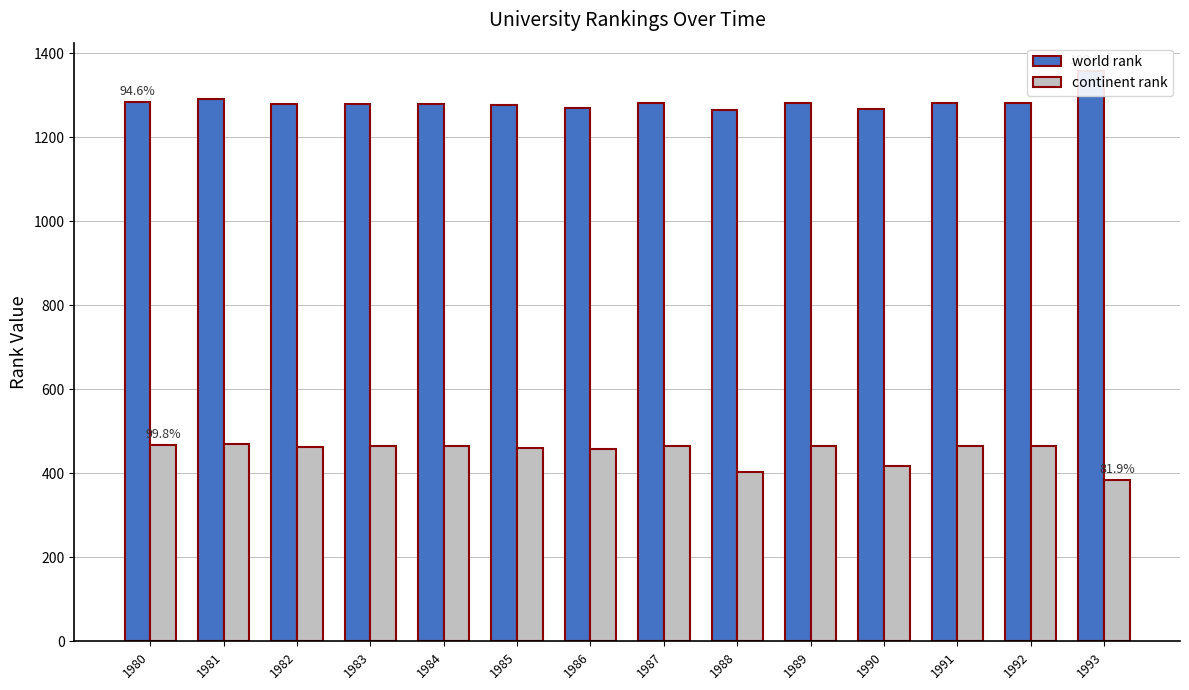

Is the value of continent rank at 1985 greater than the value of world rank at 1985?

No